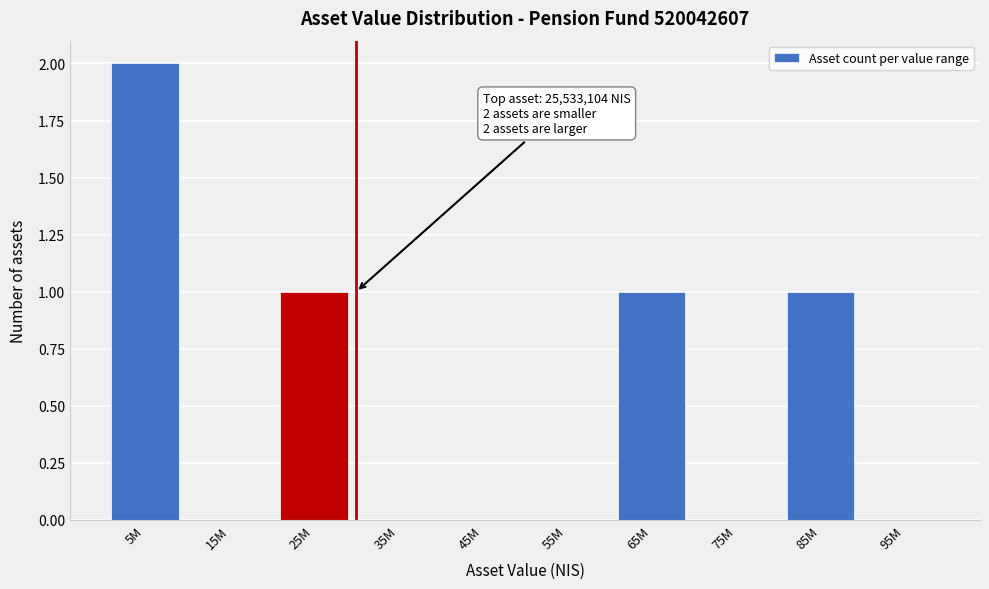

Reading left to right, extract all data points from this chart.

5M=2	15M=0	25M=1	35M=0	45M=0	55M=0	65M=1	75M=0	85M=1	95M=0